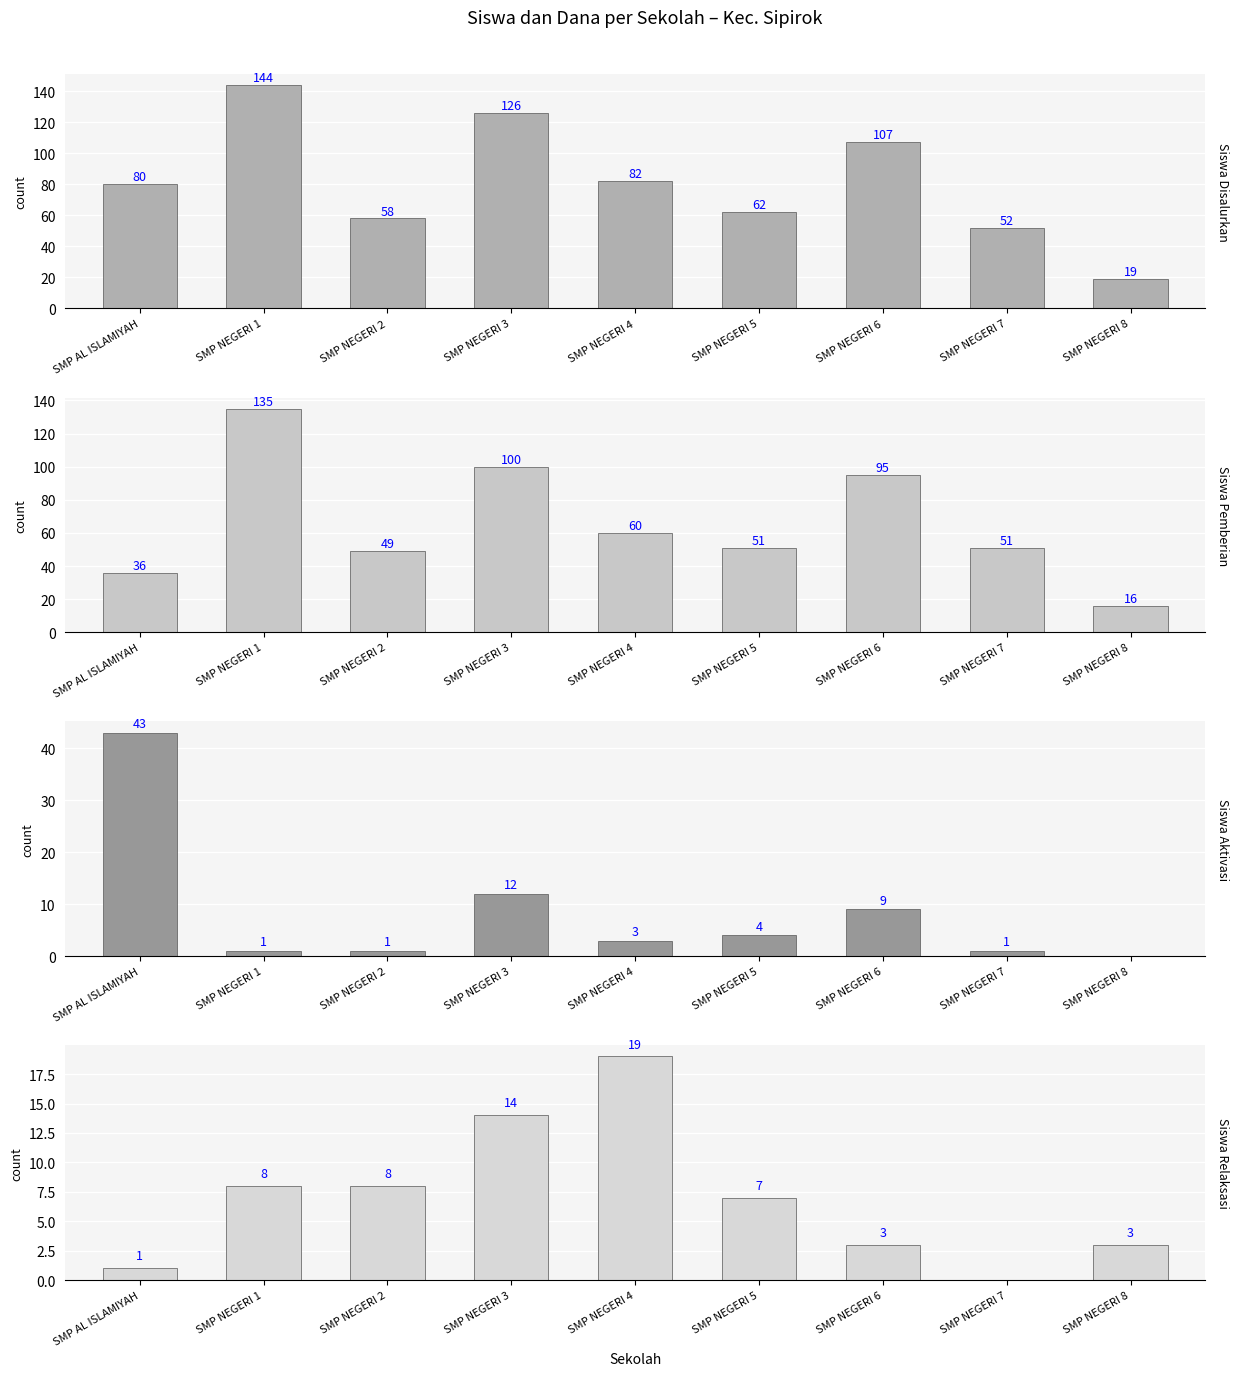

Are the bars horizontal?

No